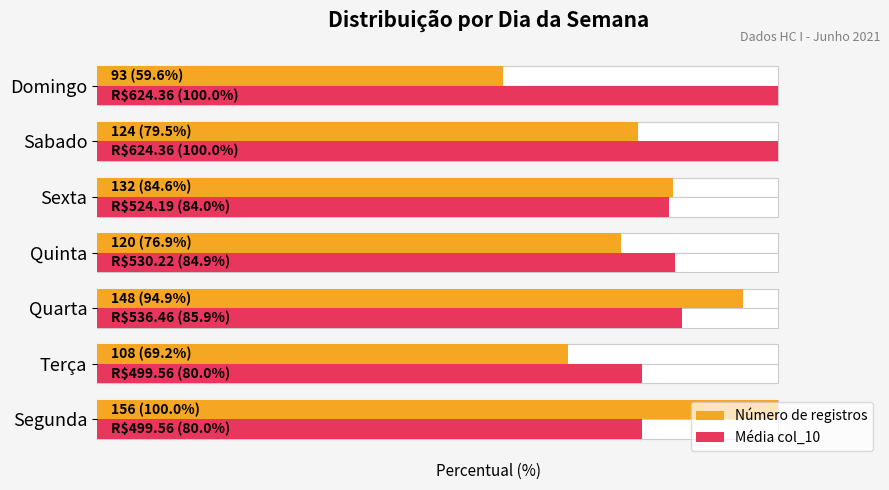

What is the minimum value shown in the chart?

59.6